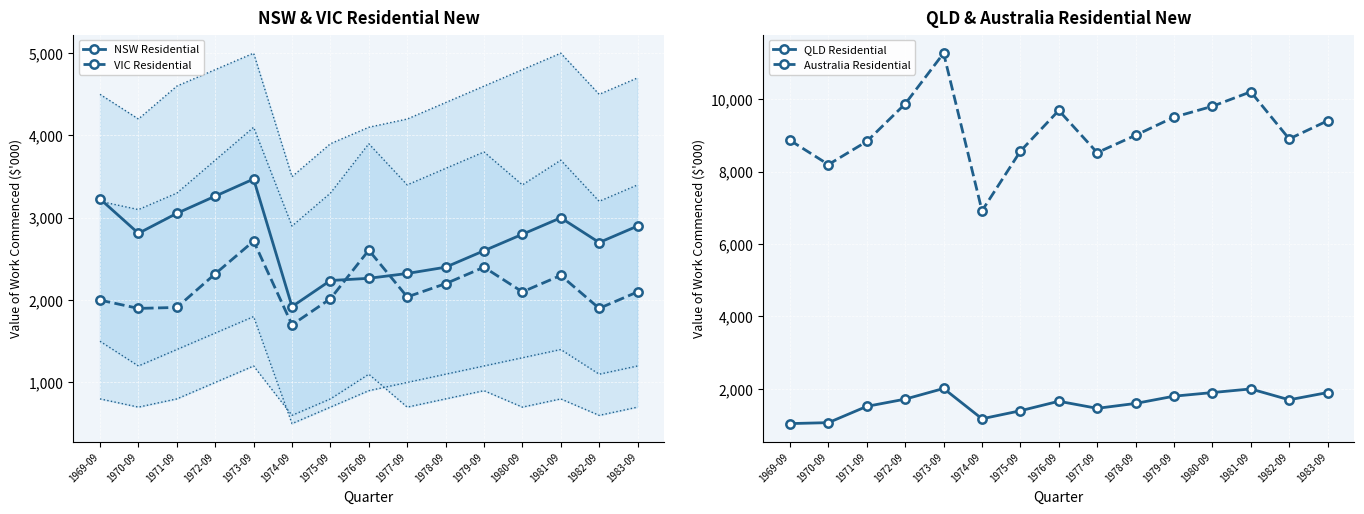

How many series are shown in this chart?

4